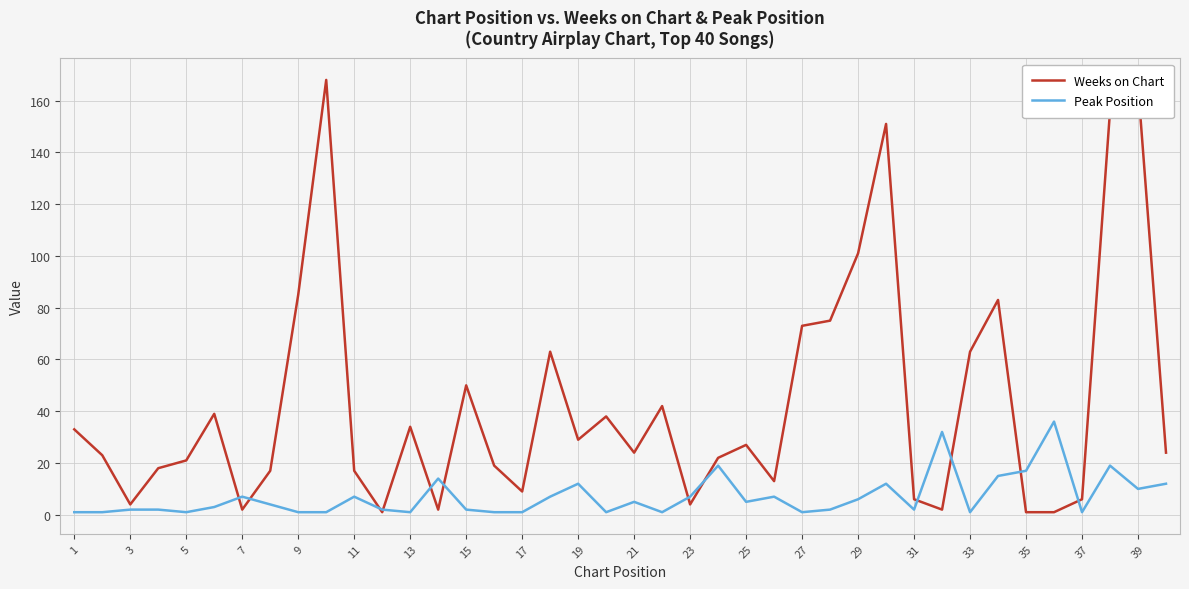

Which series has the largest total across all categories?

Weeks on Chart